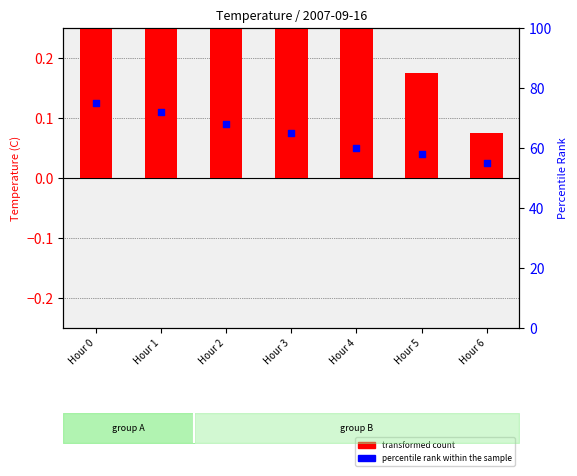

Which series has the largest total across all categories?

percentile rank within the sample